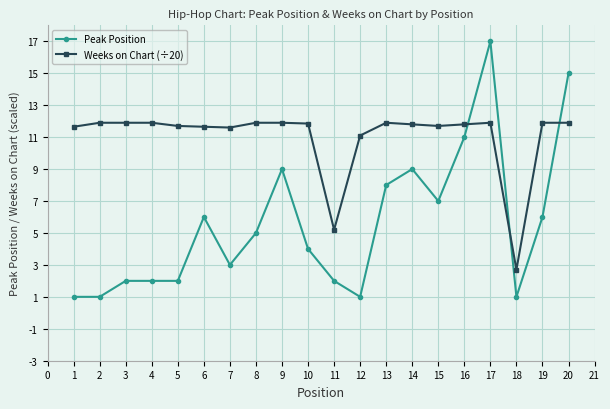

Is this an area chart (filled region under the line)?

No